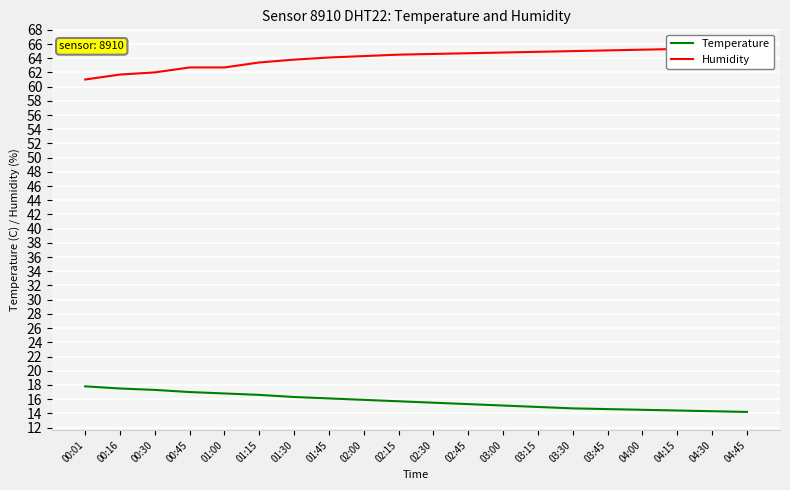

What is the label of the 11th point from the right?

02:15